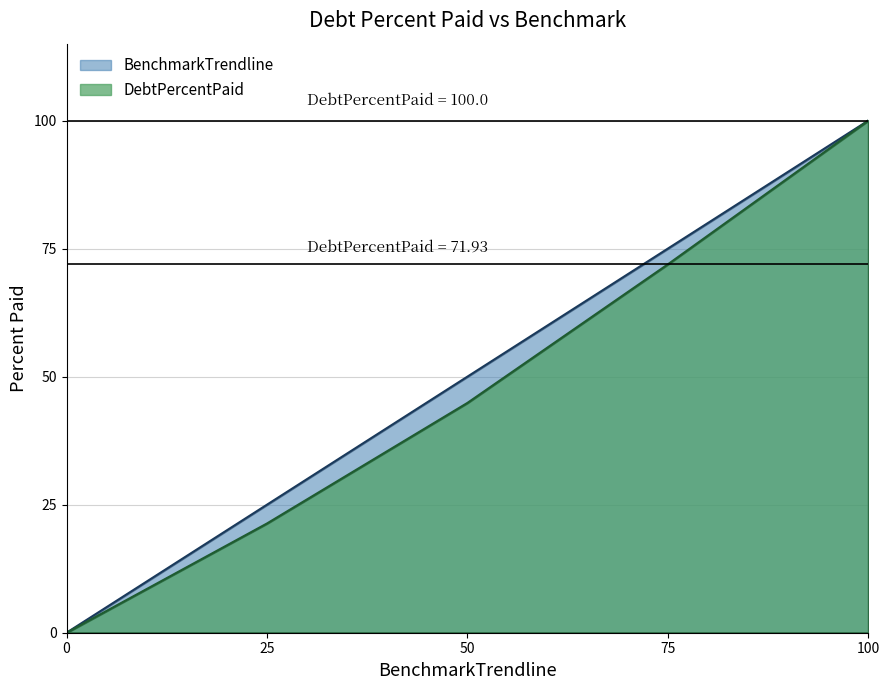

Between 0 and 75, which series saw the biggest shift?

BenchmarkTrendline